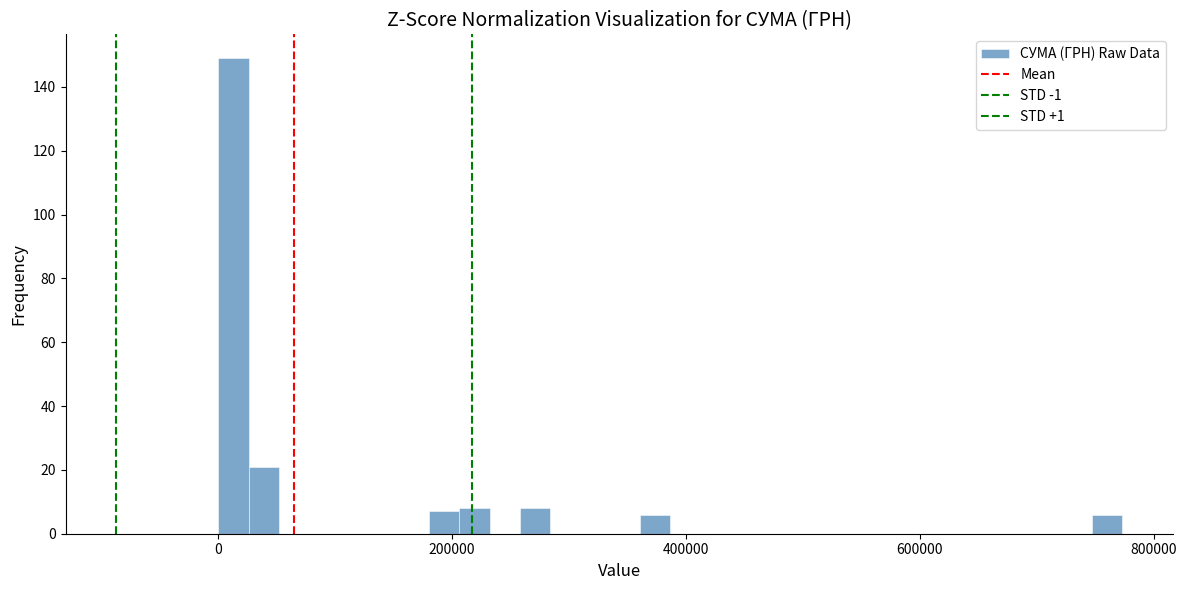

Read against the x-axis, roughly where is the centre of the tallest bar?

20000